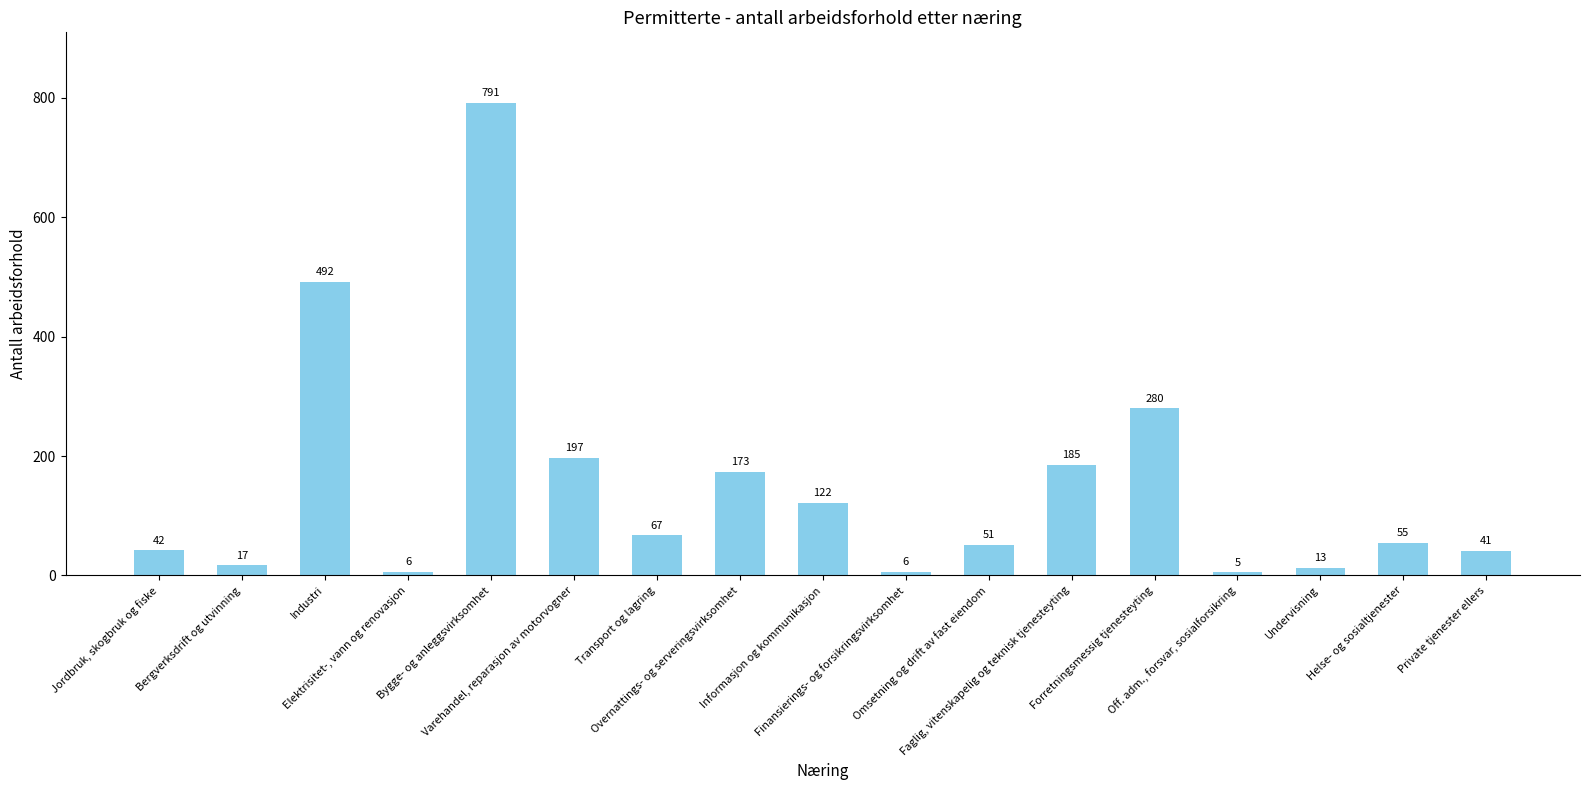

Reading left to right, extract all data points from this chart.

42	17	492	6	791	197	67	173	122	6	51	185	280	5	13	55	41